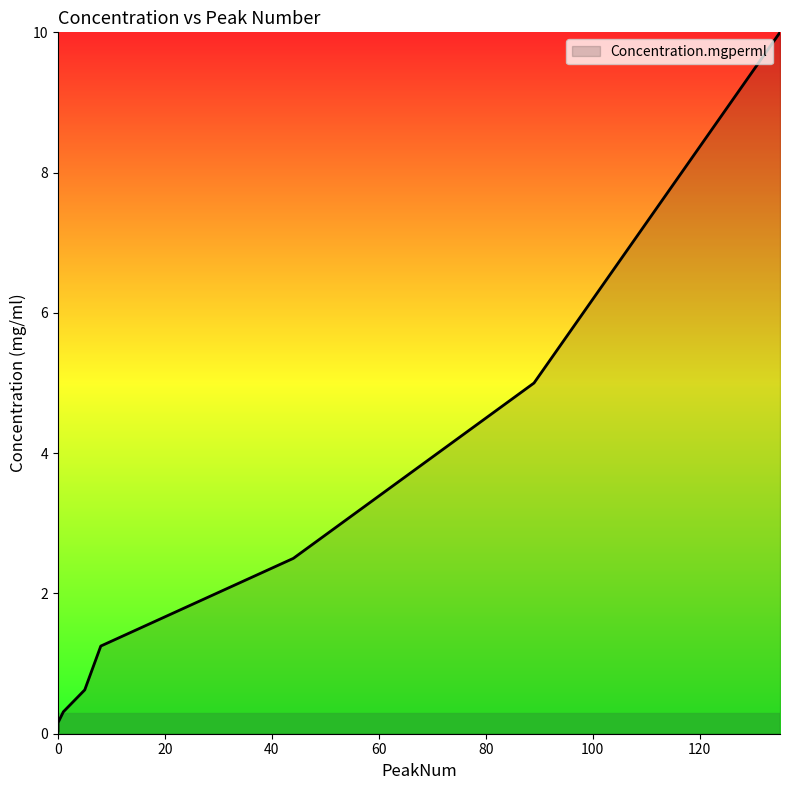

What is the average value?

2.2